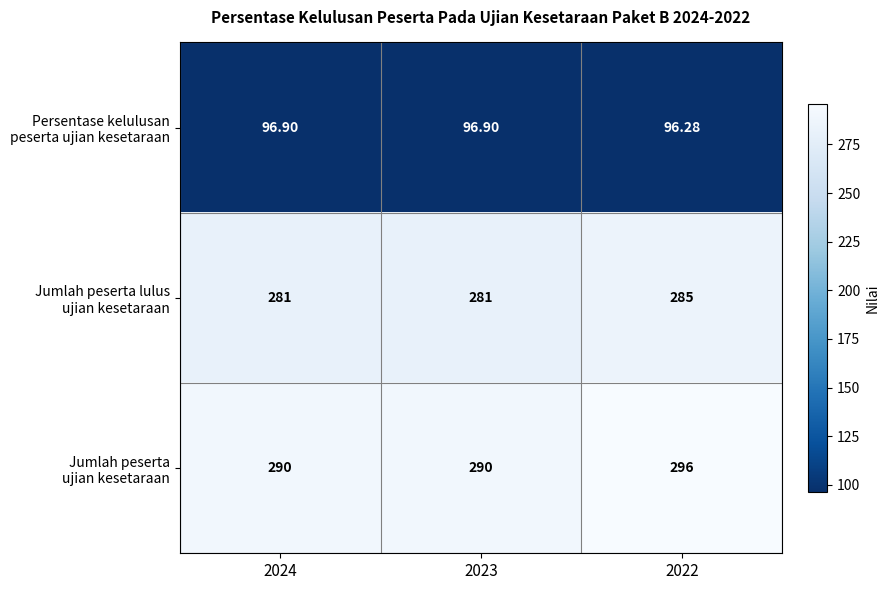

How many series are shown in this chart?

3